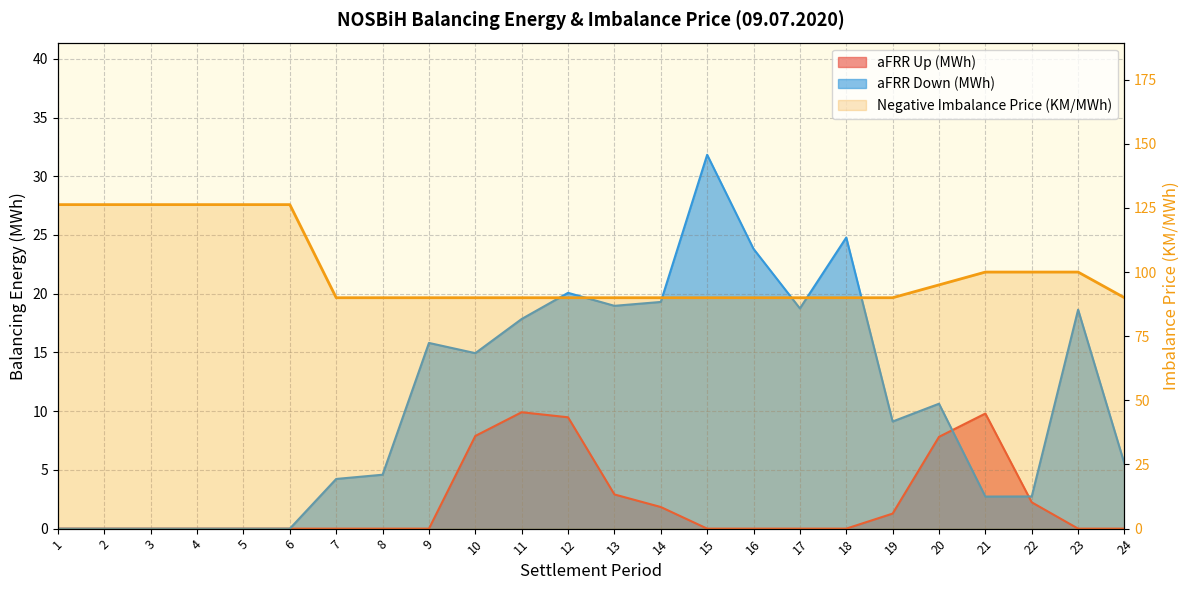

What are all the series names shown in the legend?

aFRR Up (MWh), aFRR Down (MWh), Negative Imbalance Price (KM/MWh)